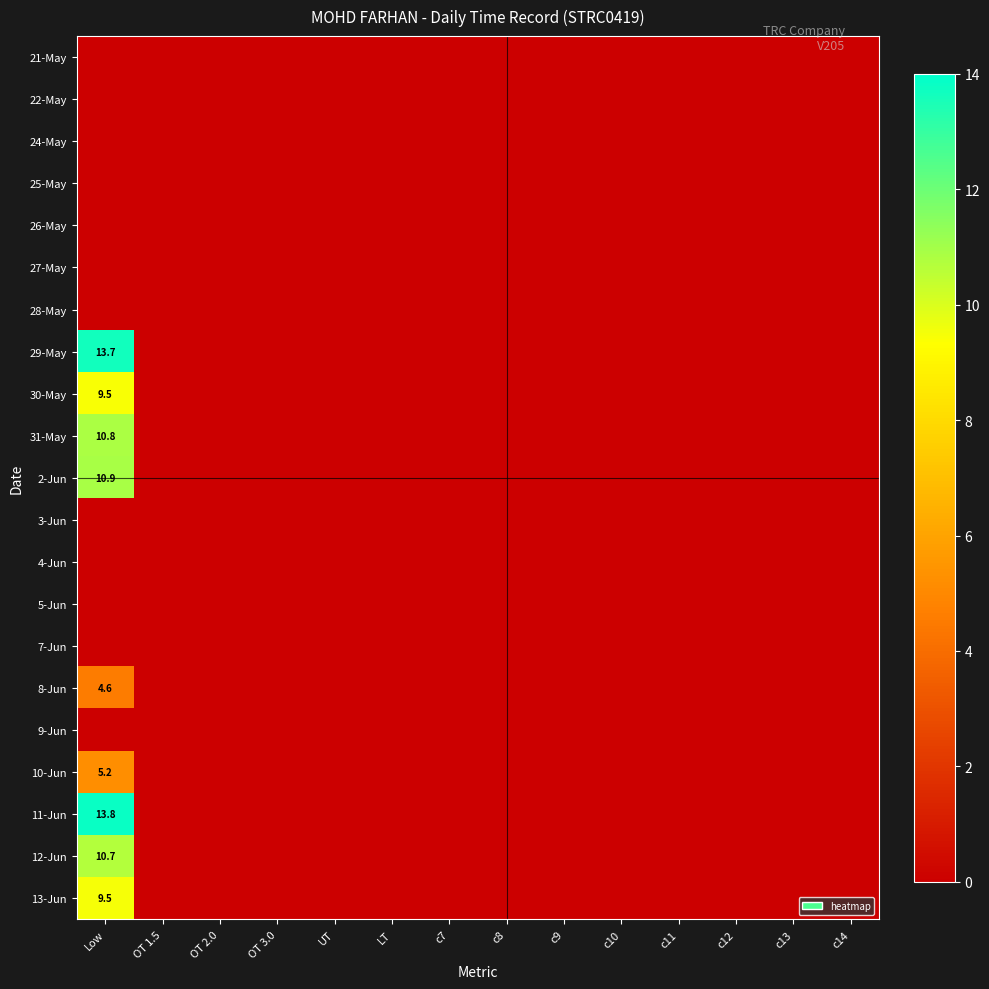

The value of 13-Jun at Low is 13.5. True or false?

False